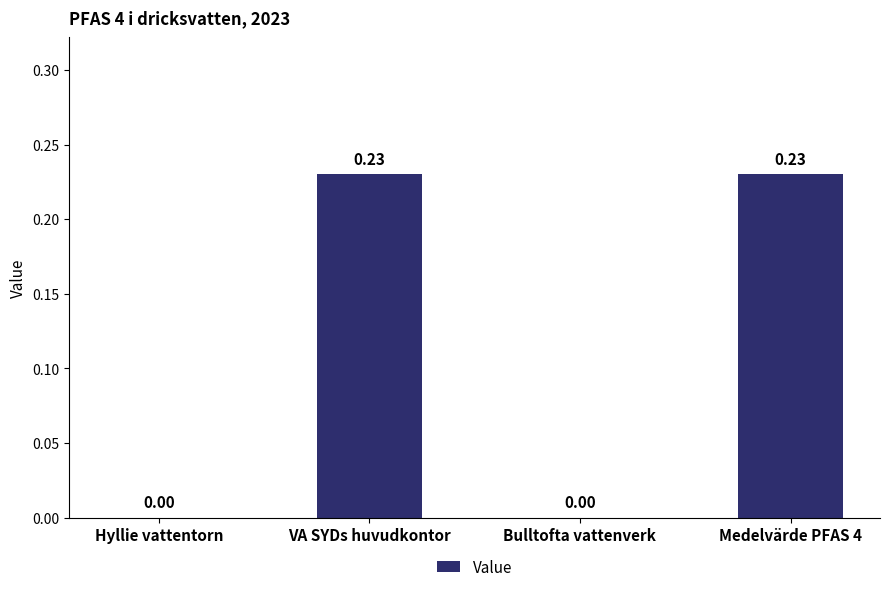

List the labels in order of value, smallest first.

Hyllie vattentorn, Bulltofta vattenverk, VA SYDs huvudkontor, Medelvärde PFAS 4